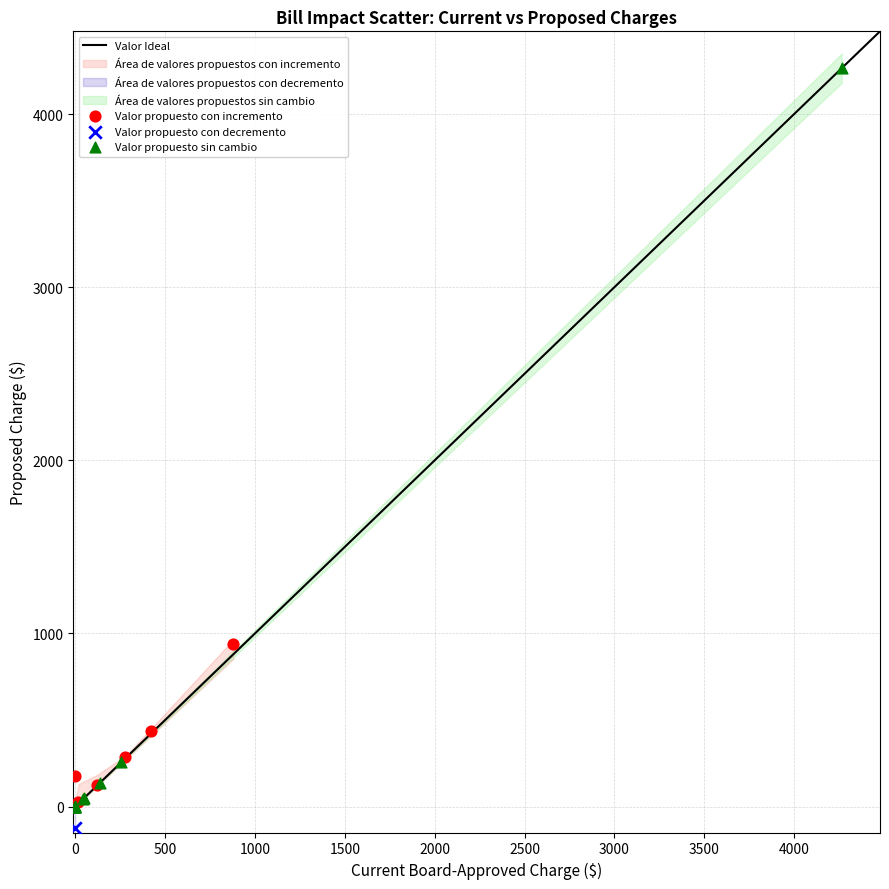

Which series reaches the minimum Y coordinate?

Valor propuesto con decremento